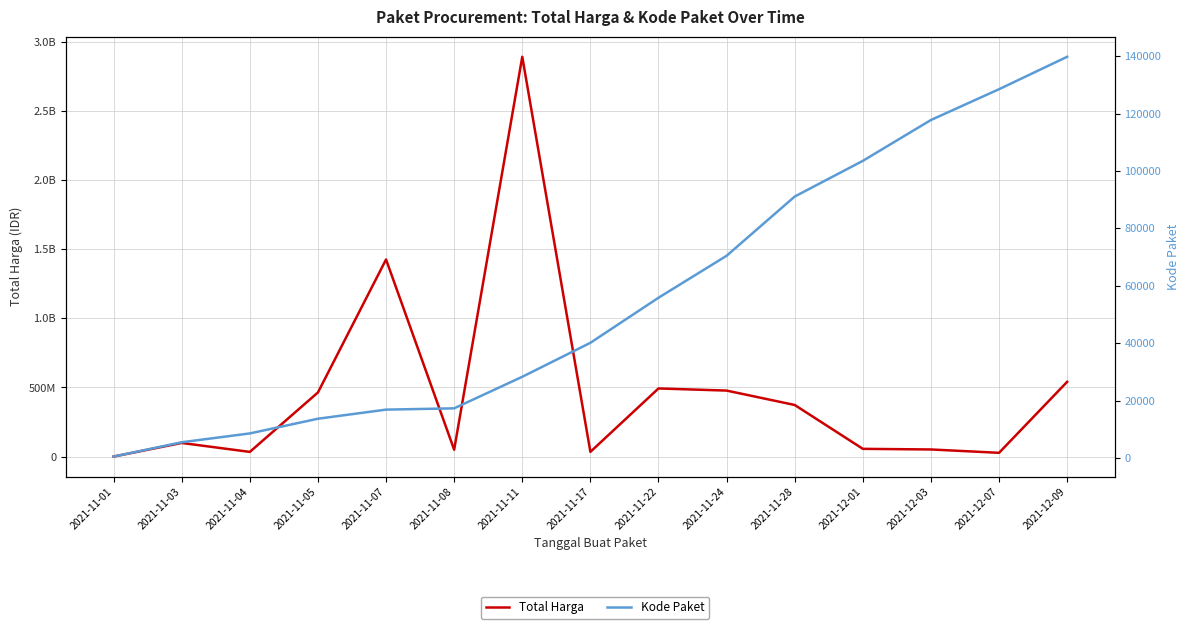

What is the smallest value displayed?

464